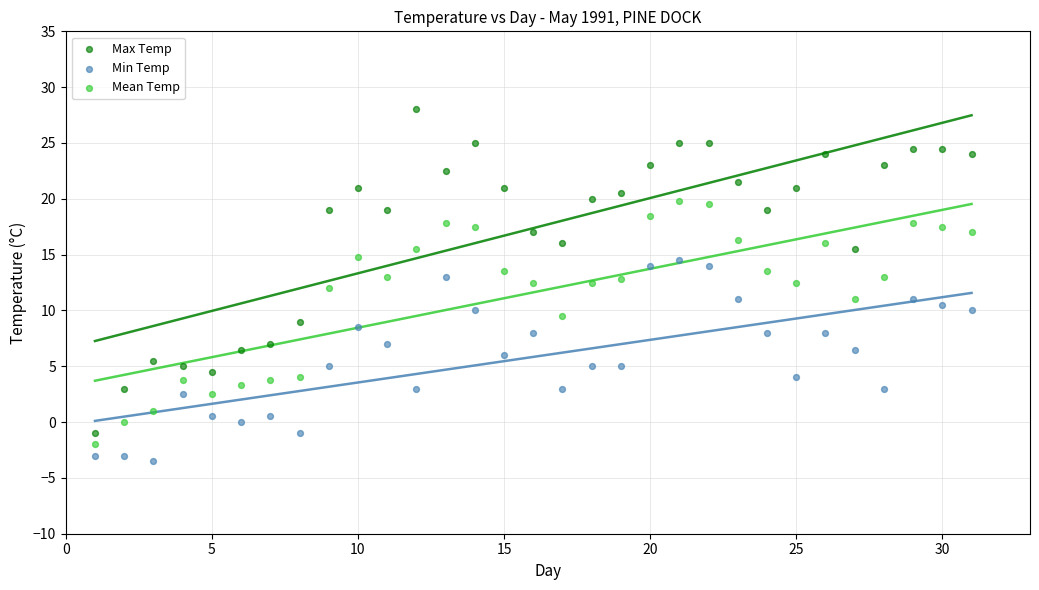

What is the X range (max minus min) for the scatter plot?

30.0